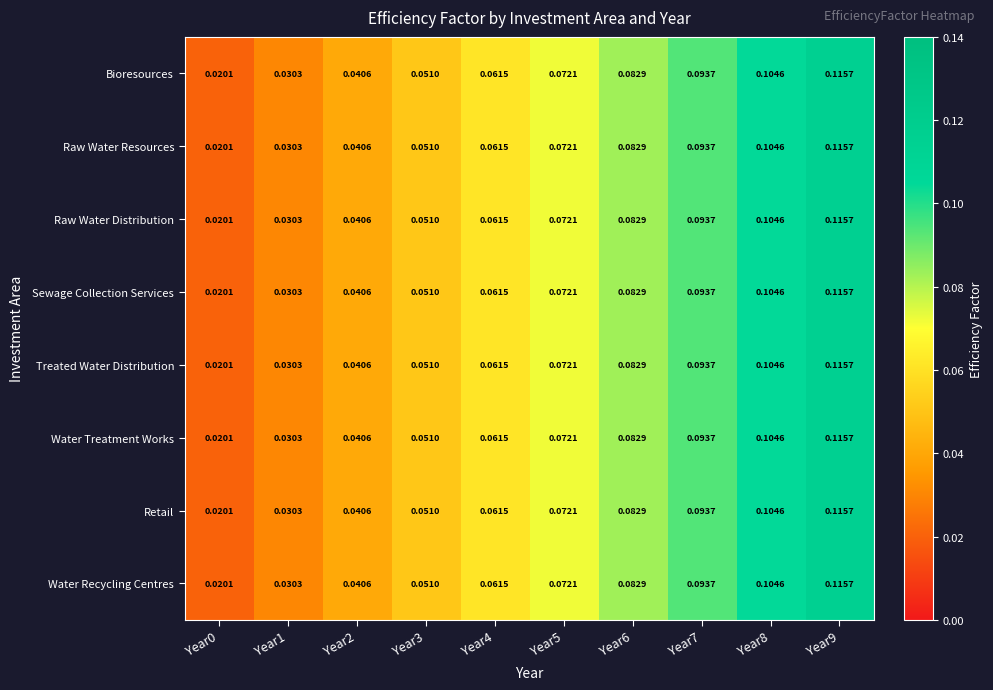

Is the value of Sewage Collection Services at Year7 greater than the value of Bioresources at Year8?

No